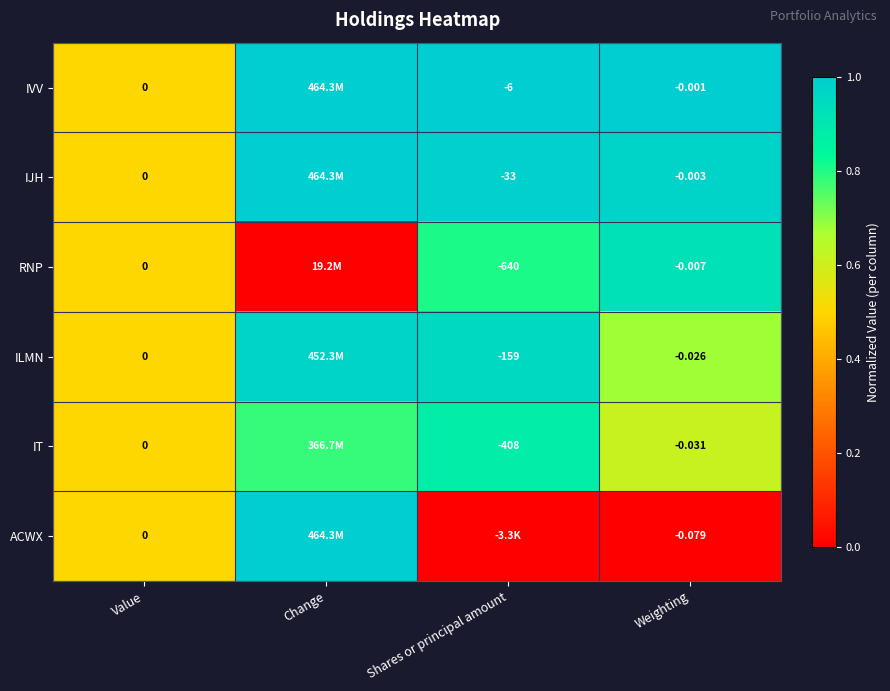

Which series changed the most between Value and Weighting?

ACWX